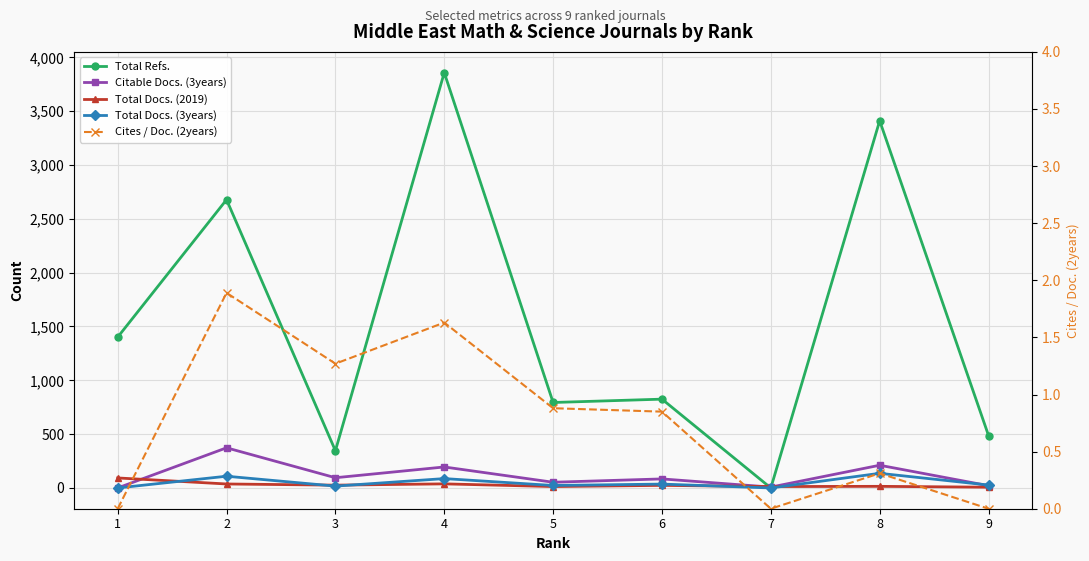

Where is Total Docs. (3years) nearest to the value 68?

4